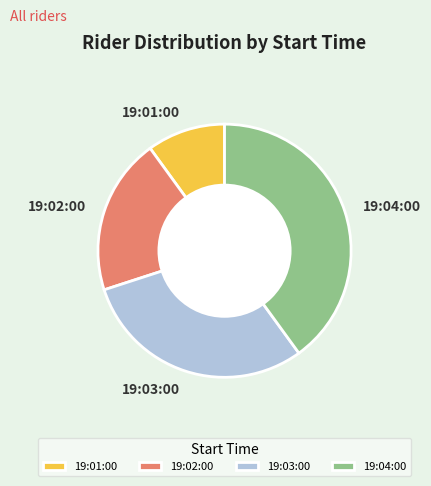

Approximately how many times larger is the value at 19:02:00 compared to 19:01:00?

2.0